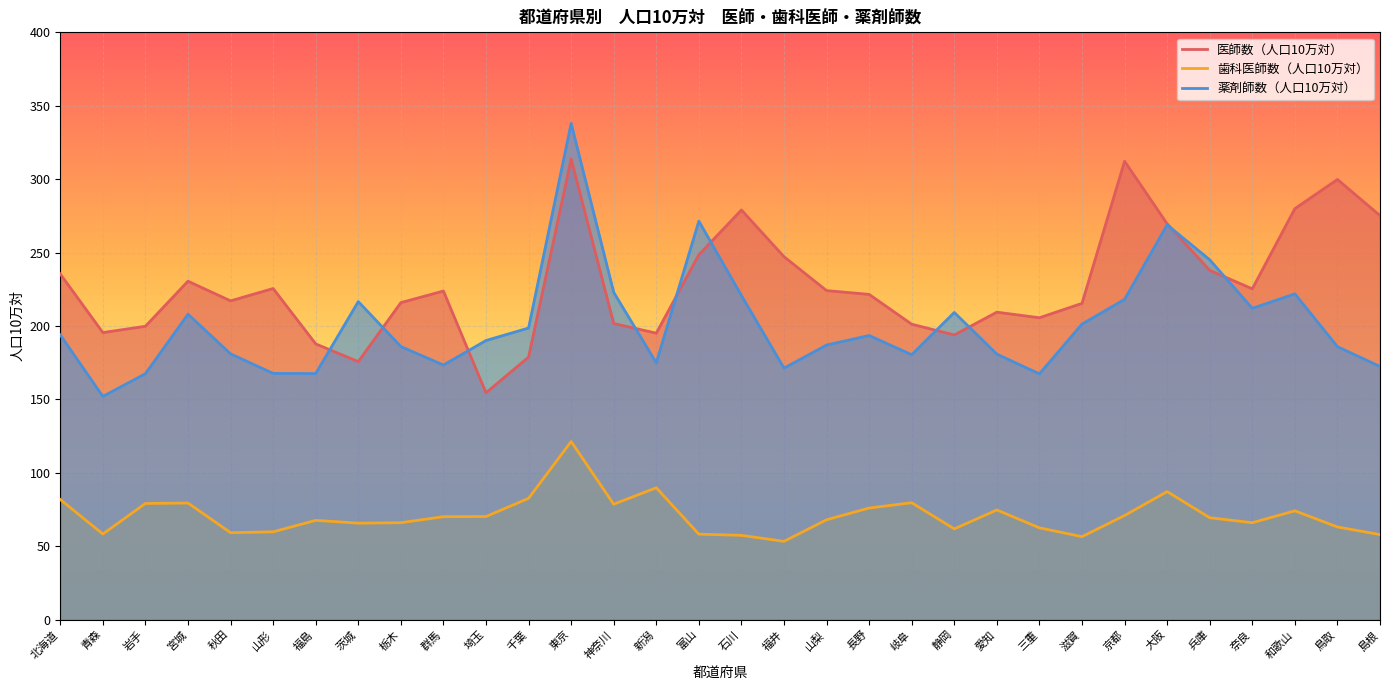

True or false: 歯科医師数（人口10万対） and 薬剤師数（人口10万対） cross at least once.

False